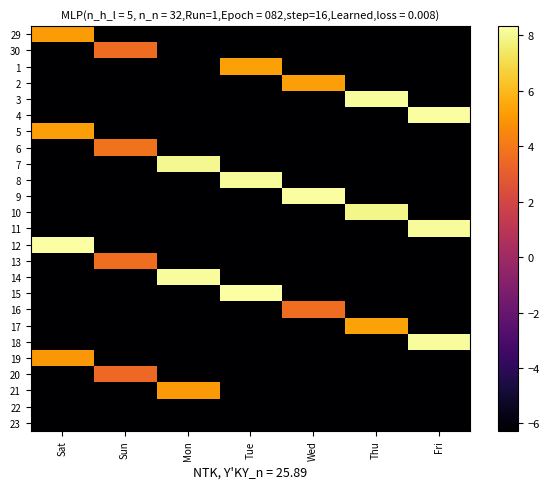

Reading left to right, transcribe all the data shown in this chart.

29: Sat=5.1	Sun=-6.3	Mon=-6.3	Tue=-6.3	Wed=-6.3	Thu=-6.3	Fri=-6.3
30: Sat=-6.3	Sun=3.6	Mon=-6.3	Tue=-6.3	Wed=-6.3	Thu=-6.3	Fri=-6.3
1: Sat=-6.3	Sun=-6.3	Mon=-6.3	Tue=5.3	Wed=-6.3	Thu=-6.3	Fri=-6.3
2: Sat=-6.3	Sun=-6.3	Mon=-6.3	Tue=-6.3	Wed=5.2	Thu=-6.3	Fri=-6.3
3: Sat=-6.3	Sun=-6.3	Mon=-6.3	Tue=-6.3	Wed=-6.3	Thu=8.2	Fri=-6.3
4: Sat=-6.3	Sun=-6.3	Mon=-6.3	Tue=-6.3	Wed=-6.3	Thu=-6.3	Fri=8.2
5: Sat=5.2	Sun=-6.3	Mon=-6.3	Tue=-6.3	Wed=-6.3	Thu=-6.3	Fri=-6.3
6: Sat=-6.3	Sun=3.8	Mon=-6.3	Tue=-6.3	Wed=-6.3	Thu=-6.3	Fri=-6.3
7: Sat=-6.3	Sun=-6.3	Mon=8.0	Tue=-6.3	Wed=-6.3	Thu=-6.3	Fri=-6.3
8: Sat=-6.3	Sun=-6.3	Mon=-6.3	Tue=8.1	Wed=-6.3	Thu=-6.3	Fri=-6.3
9: Sat=-6.3	Sun=-6.3	Mon=-6.3	Tue=-6.3	Wed=8.2	Thu=-6.3	Fri=-6.3
10: Sat=-6.3	Sun=-6.3	Mon=-6.3	Tue=-6.3	Wed=-6.3	Thu=7.9	Fri=-6.3
11: Sat=-6.3	Sun=-6.3	Mon=-6.3	Tue=-6.3	Wed=-6.3	Thu=-6.3	Fri=8.1
12: Sat=8.3	Sun=-6.3	Mon=-6.3	Tue=-6.3	Wed=-6.3	Thu=-6.3	Fri=-6.3
13: Sat=-6.3	Sun=3.6	Mon=-6.3	Tue=-6.3	Wed=-6.3	Thu=-6.3	Fri=-6.3
14: Sat=-6.3	Sun=-6.3	Mon=8.2	Tue=-6.3	Wed=-6.3	Thu=-6.3	Fri=-6.3
15: Sat=-6.3	Sun=-6.3	Mon=-6.3	Tue=8.3	Wed=-6.3	Thu=-6.3	Fri=-6.3
16: Sat=-6.3	Sun=-6.3	Mon=-6.3	Tue=-6.3	Wed=3.6	Thu=-6.3	Fri=-6.3
17: Sat=-6.3	Sun=-6.3	Mon=-6.3	Tue=-6.3	Wed=-6.3	Thu=5.4	Fri=-6.3
18: Sat=-6.3	Sun=-6.3	Mon=-6.3	Tue=-6.3	Wed=-6.3	Thu=-6.3	Fri=8.2
19: Sat=5.0	Sun=-6.3	Mon=-6.3	Tue=-6.3	Wed=-6.3	Thu=-6.3	Fri=-6.3
20: Sat=-6.3	Sun=3.5	Mon=-6.3	Tue=-6.3	Wed=-6.3	Thu=-6.3	Fri=-6.3
21: Sat=-6.3	Sun=-6.3	Mon=5.0	Tue=-6.3	Wed=-6.3	Thu=-6.3	Fri=-6.3
22: Sat=-6.3	Sun=-6.3	Mon=-6.3	Tue=-6.3	Wed=-6.3	Thu=-6.3	Fri=-6.3
23: Sat=-6.3	Sun=-6.3	Mon=-6.3	Tue=-6.3	Wed=-6.3	Thu=-6.3	Fri=-6.3